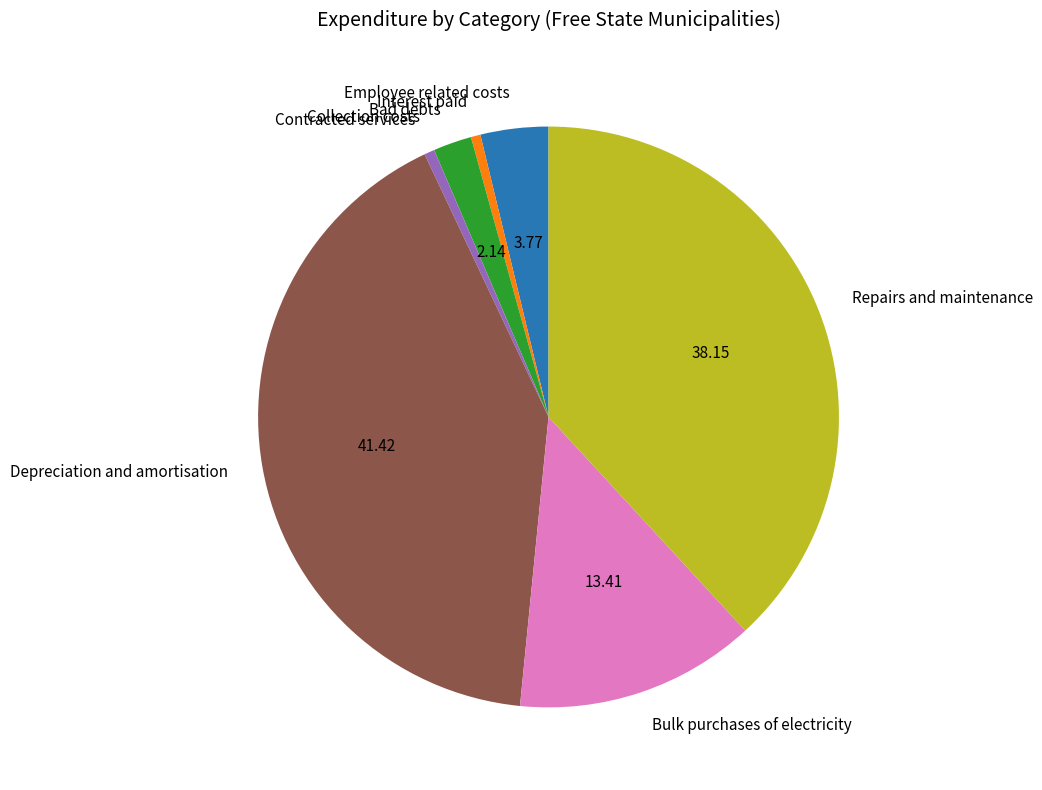

Is the sum of Bad debts and Contracted services greater than half?

No